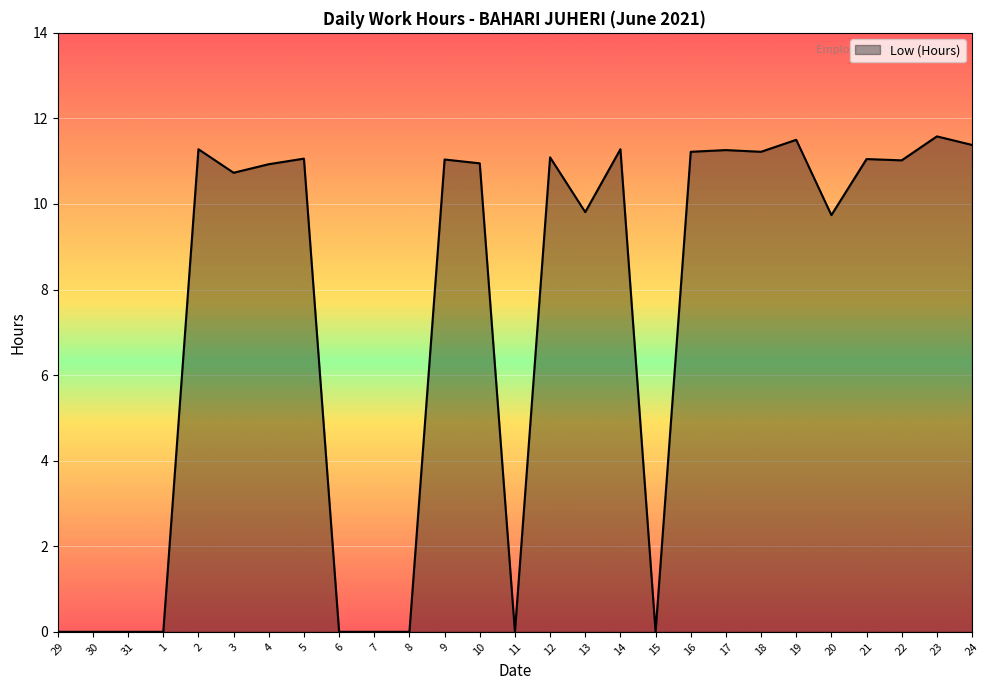

What is the change in value from 5 to 10?

-0.1